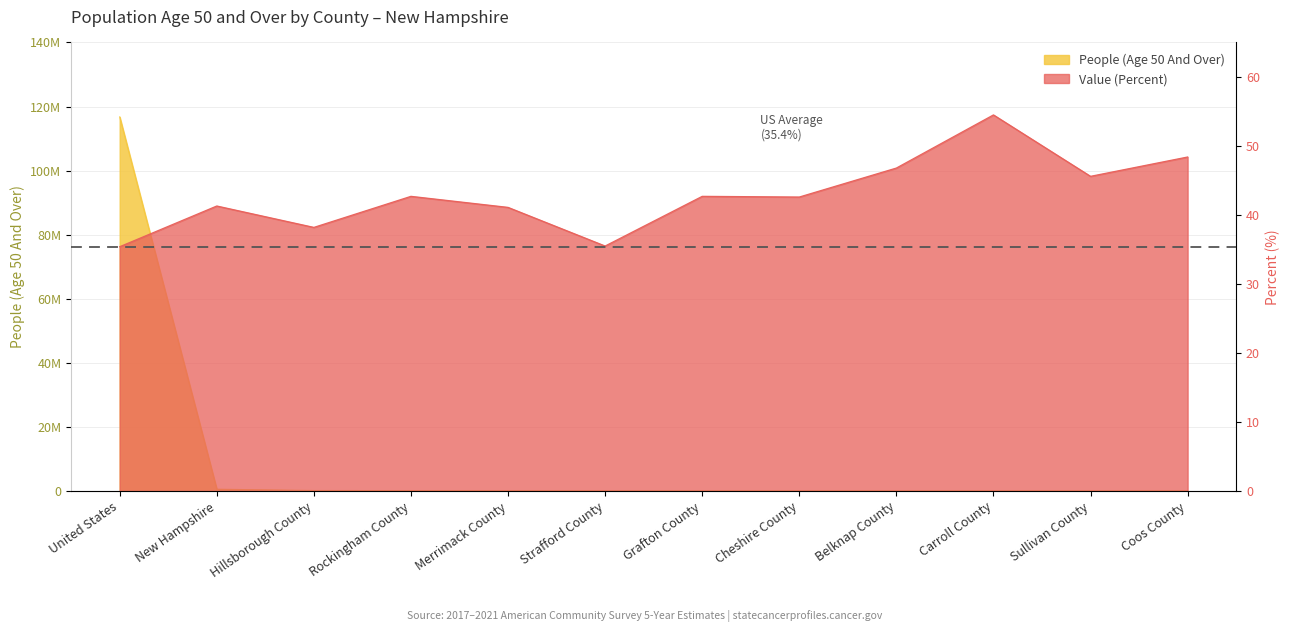

At which label is Value (Percent) closest to 44?

Rockingham County